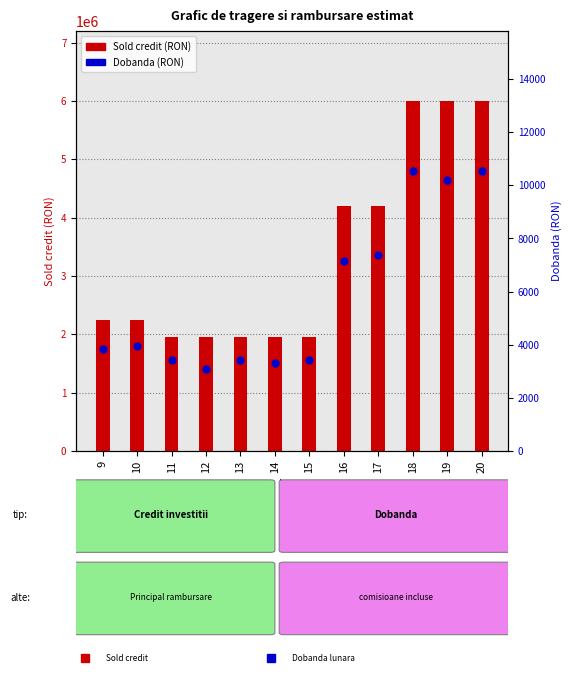

At which category is the sum across all series the highest?

18